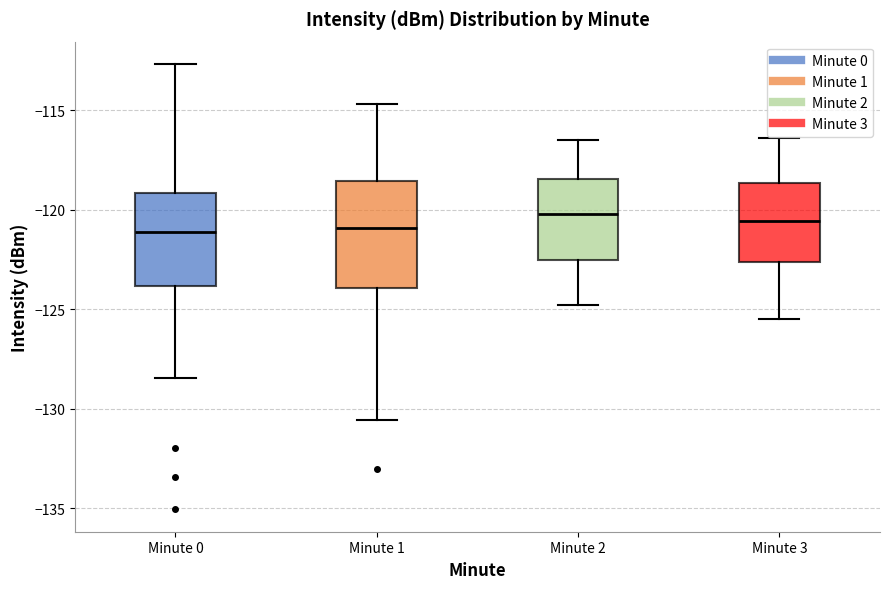

Comparing the boxes themselves (not the whiskers), which one is the tallest?

Minute 1